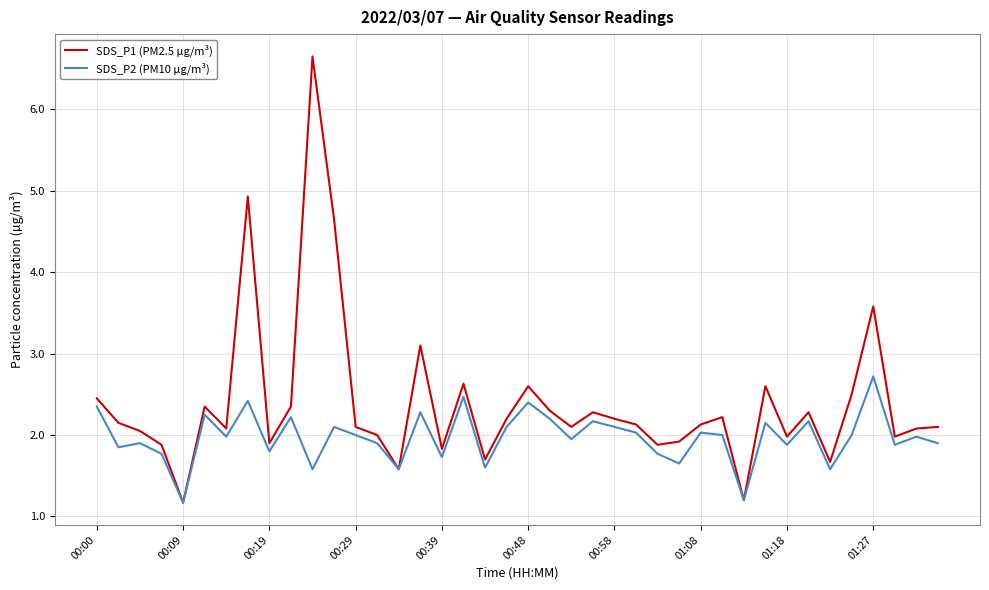

Which series has the largest range (max minus min)?

SDS_P1 (PM2.5 µg/m³)